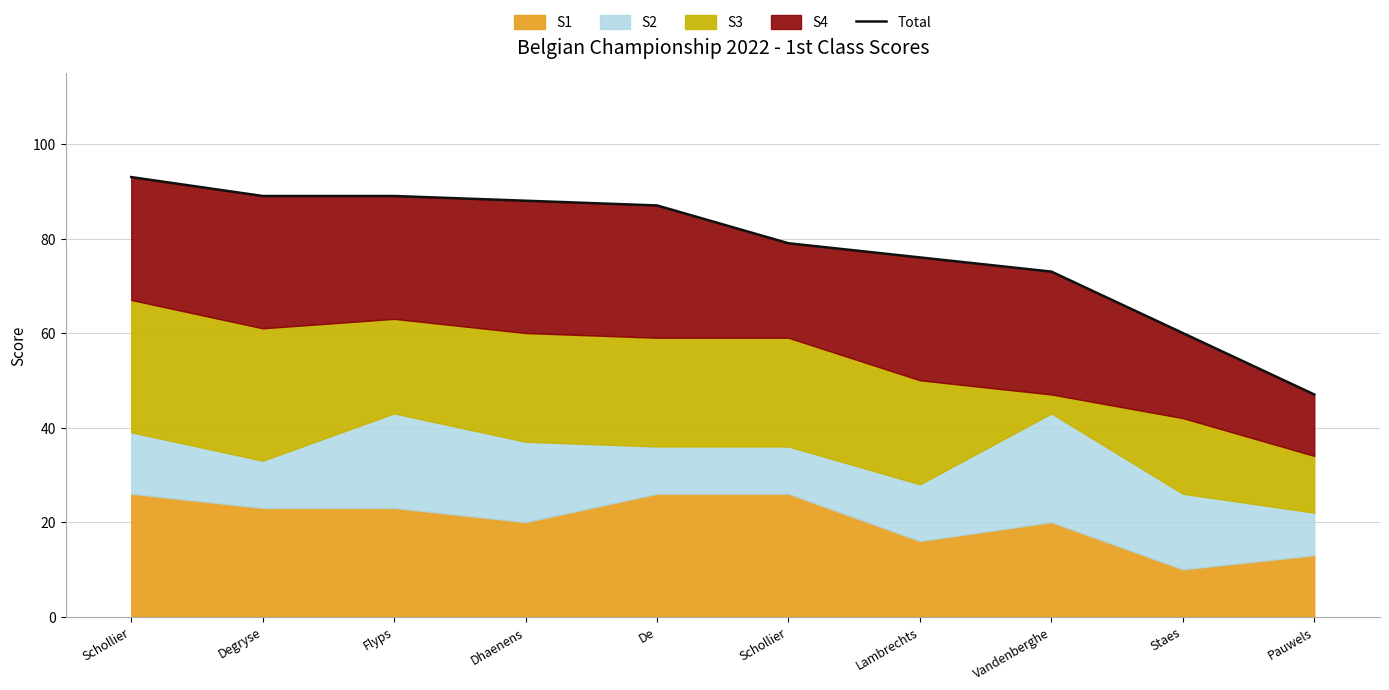

Between De and Schollier, which is larger?

De